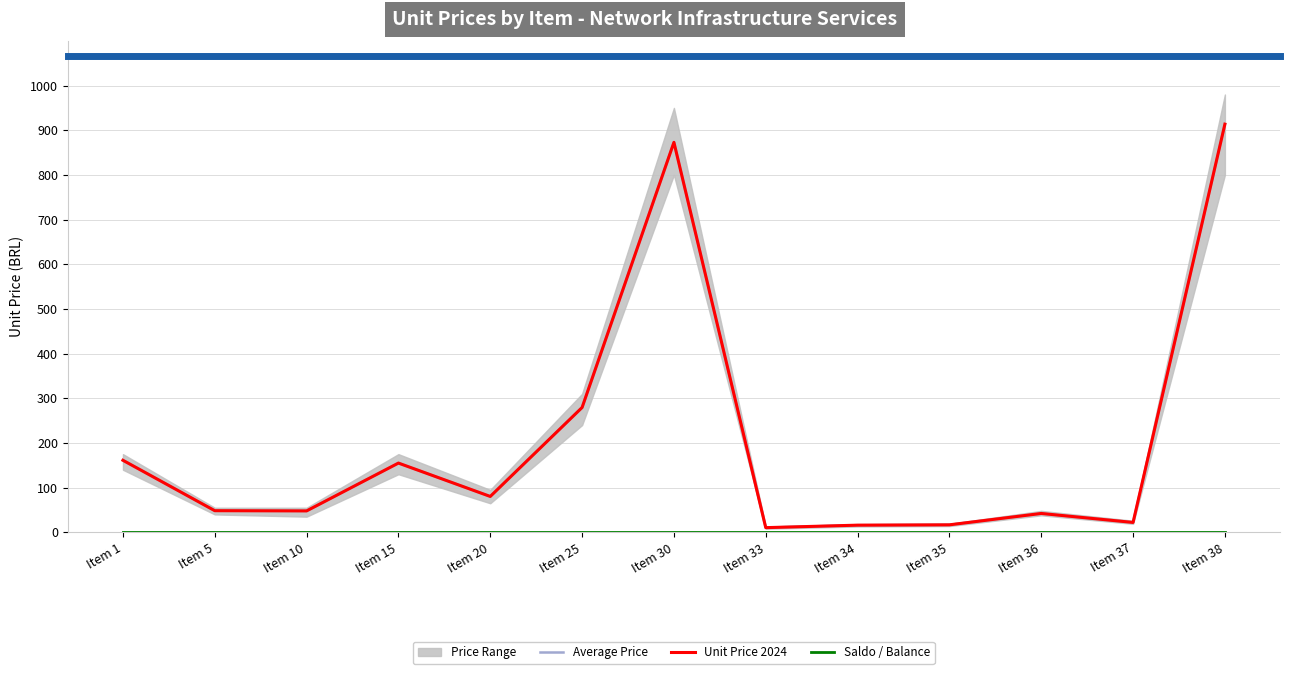

At how many categories does at least one series exceed 523?

2